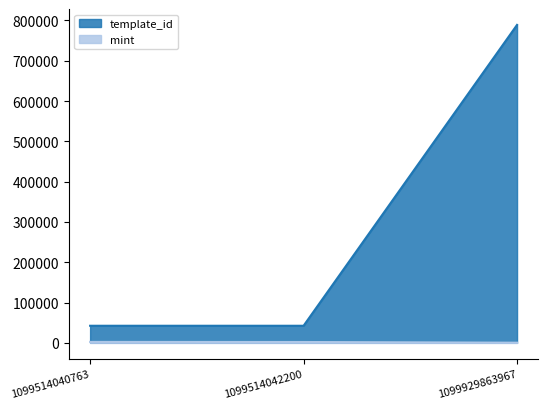

Reading right to left, list all the values displayed in this chart.

template_id: 1099929863967=788866	1099514042200=42421	1099514040763=42420
mint: 1099929863967=395	1099514042200=2116	1099514040763=2342